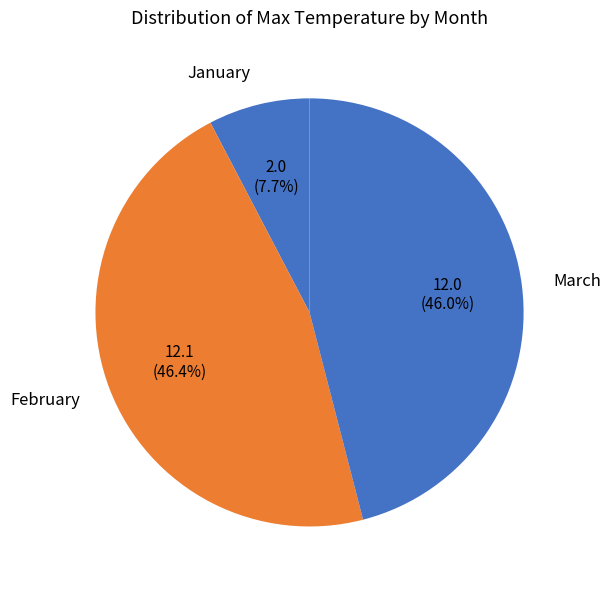

How many slices are in this pie chart?

3